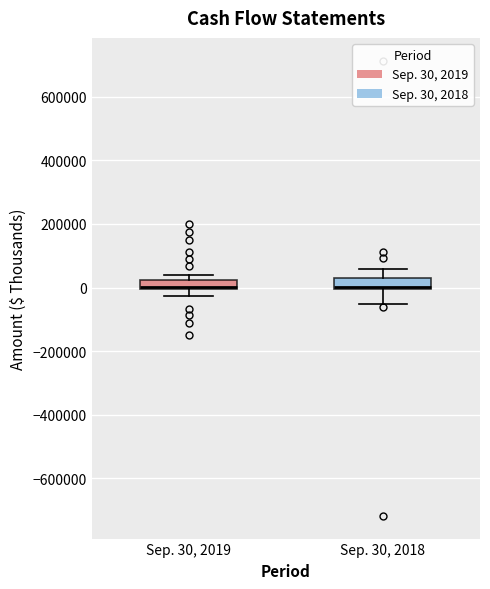

Where is the lower edge of the box for Sep. 30, 2018 on the y-axis? The values are not printed on the chart, so give them approximately, as read against the axis.

0